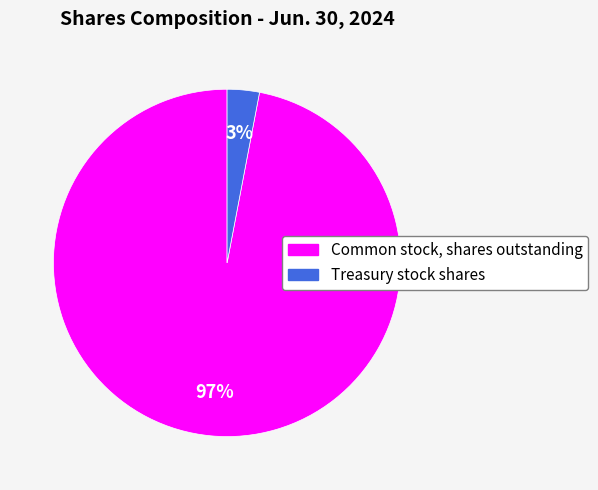

To the nearest percent, what portion does Common stock, shares outstanding represent?

97%